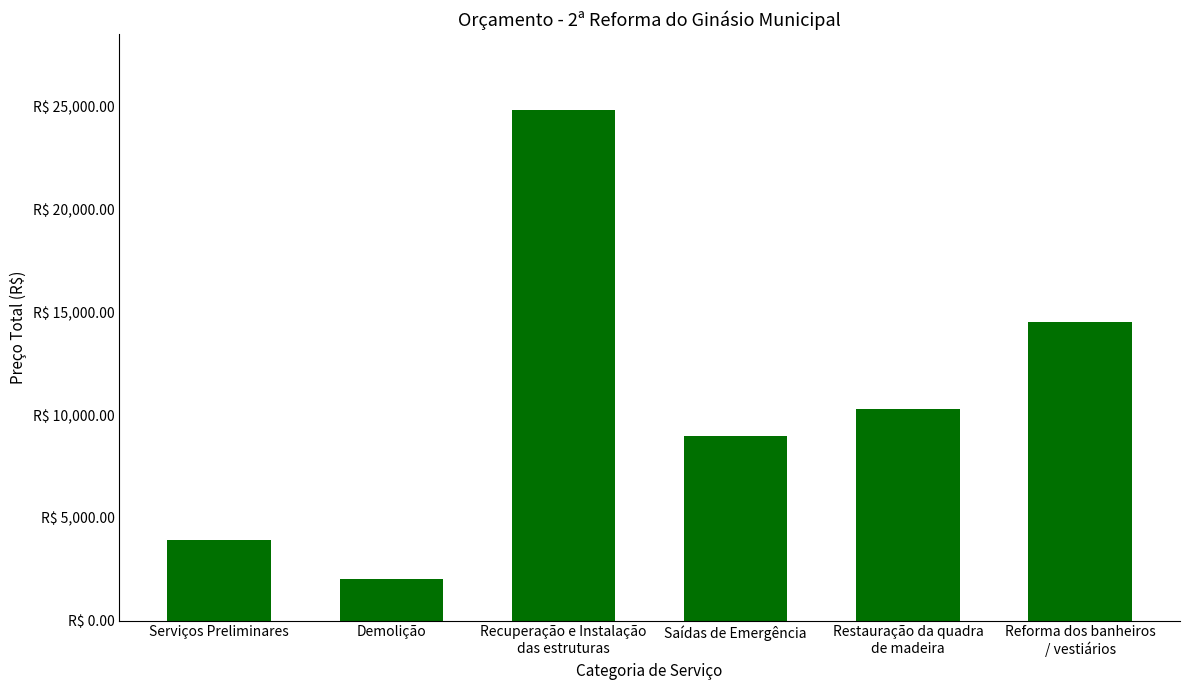

Rank the categories by value from highest to lowest.

Recuperação e Instalação
das estruturas, Reforma dos banheiros
/ vestiários, Restauração da quadra
de madeira, Saídas de Emergência, Serviços Preliminares, Demolição